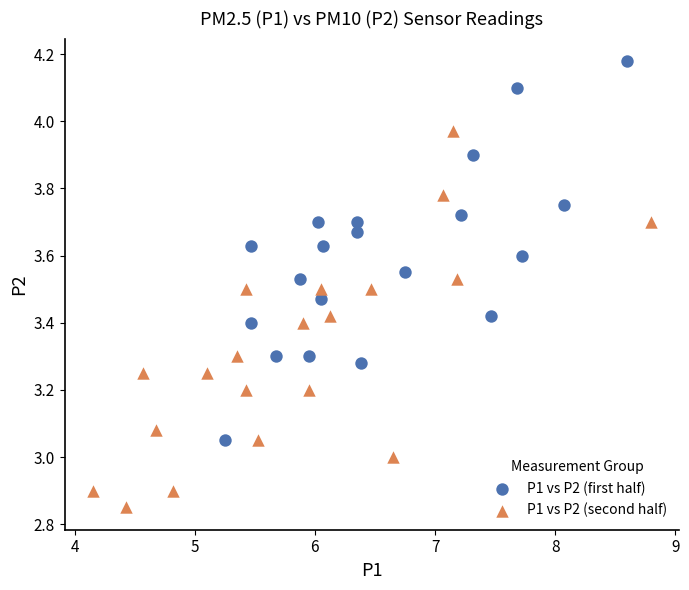

Which series contains the highest Y value?

P1 vs P2 (first half)